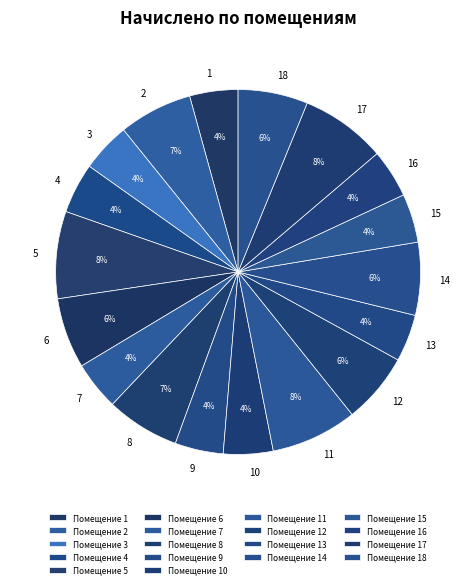

Approximately how many times larger is the value at 16 compared to 3?

1.0